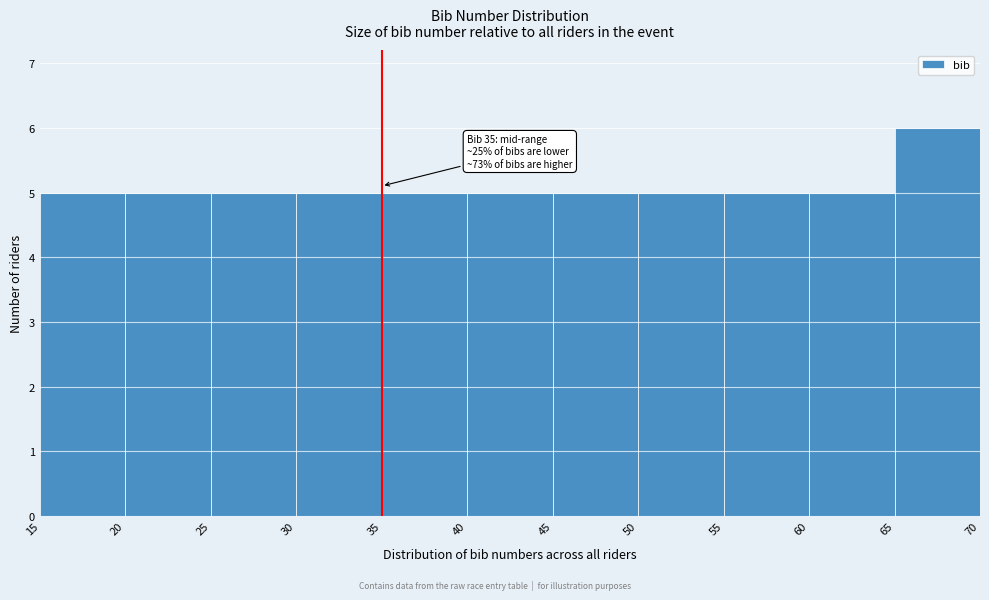

Which range on the x-axis has the tallest bar?

65 to 70